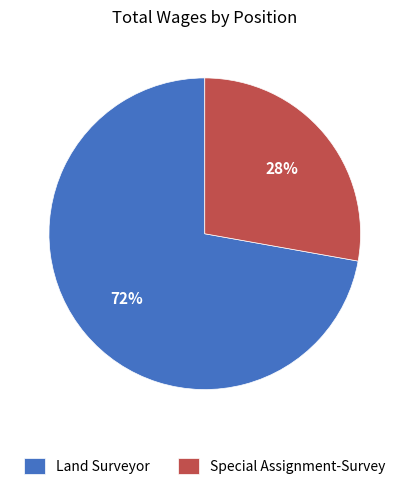

The Special Assignment-Survey slice represents 16% of the pie. True or false?

False